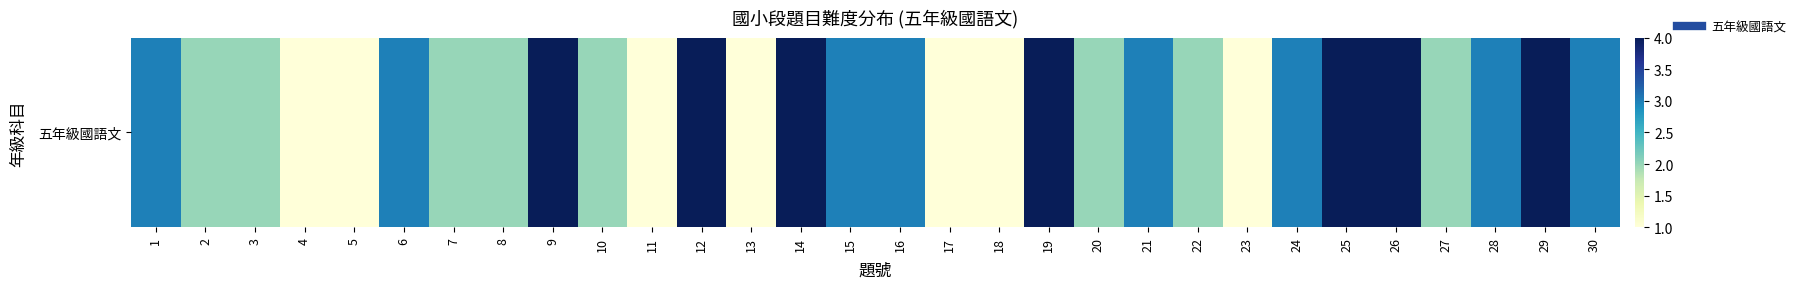

How many values are between 2 and 3?

16